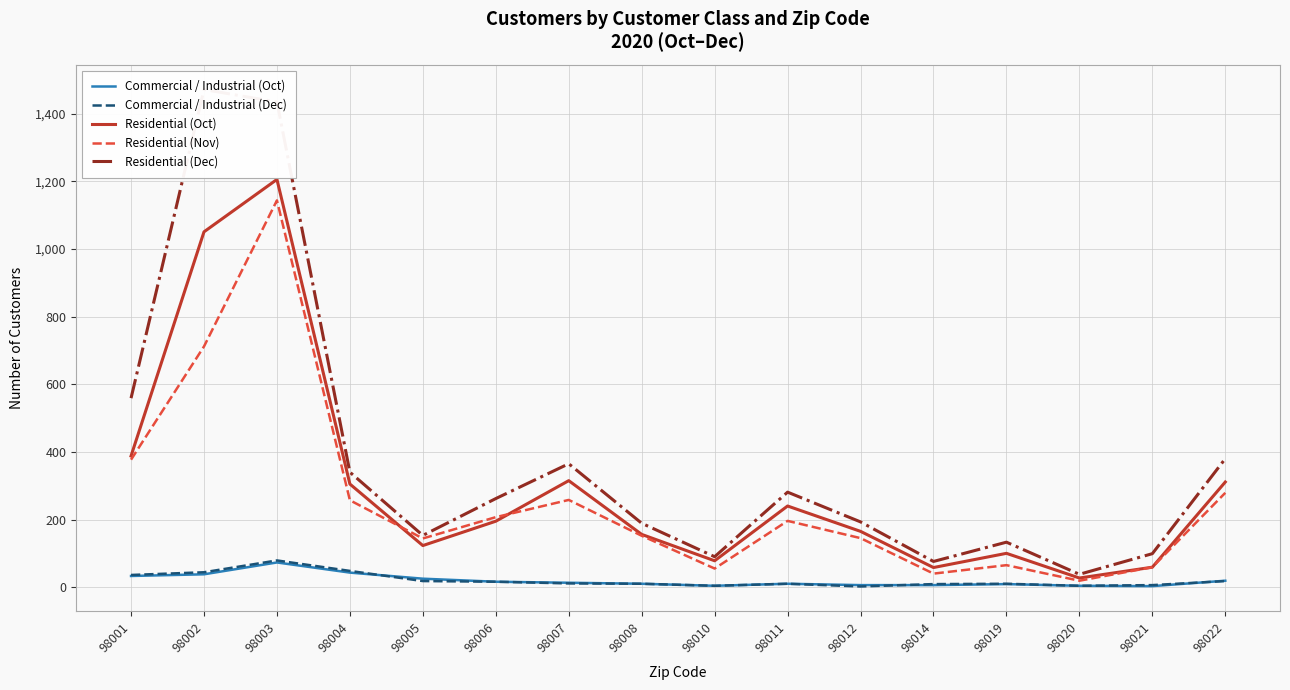

True or false: Residential (Dec) and Commercial / Industrial (Dec) intersect in this chart.

False